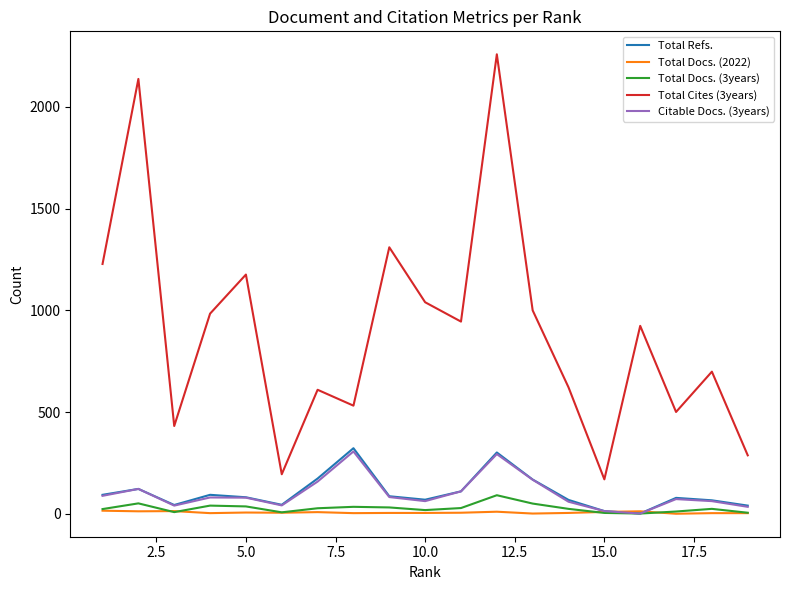

Which series has the largest total across all categories?

Total Cites (3years)